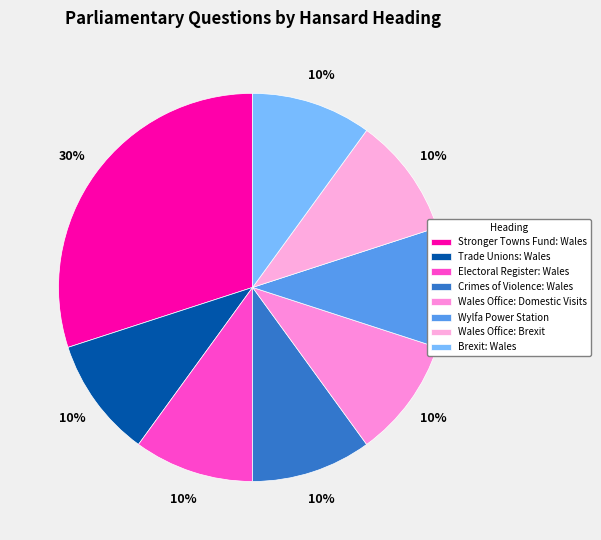

Combined, what portion of the pie is Crimes of Violence: Wales and Wales Office: Domestic Visits?

20.0%